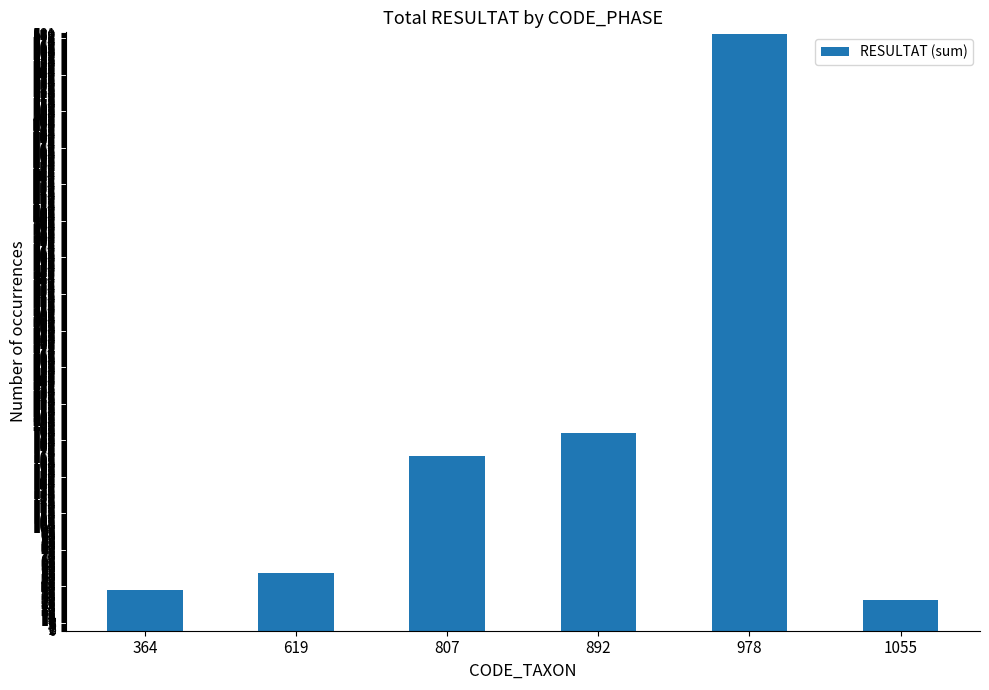

What is the value of the 5th bar from the left?

580